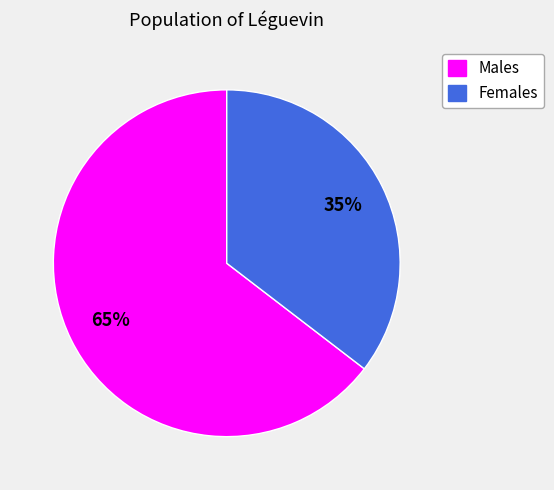

Is the sum of Females and Males greater than half?

Yes